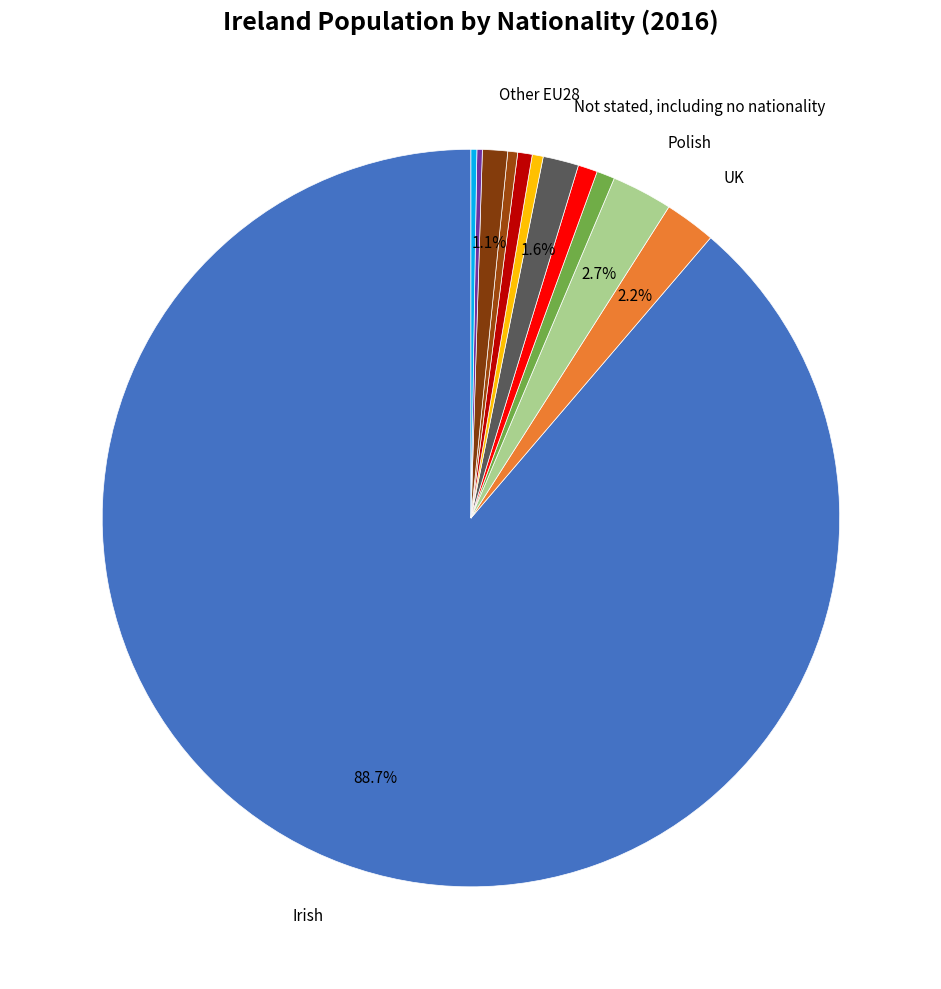

Rank the categories by value from highest to lowest.

Irish, Polish, UK, Not stated, including no nationality, Other EU28, Other Asian, Lithuanian, Romanian, African, Latvian, Other nationalities, Other European